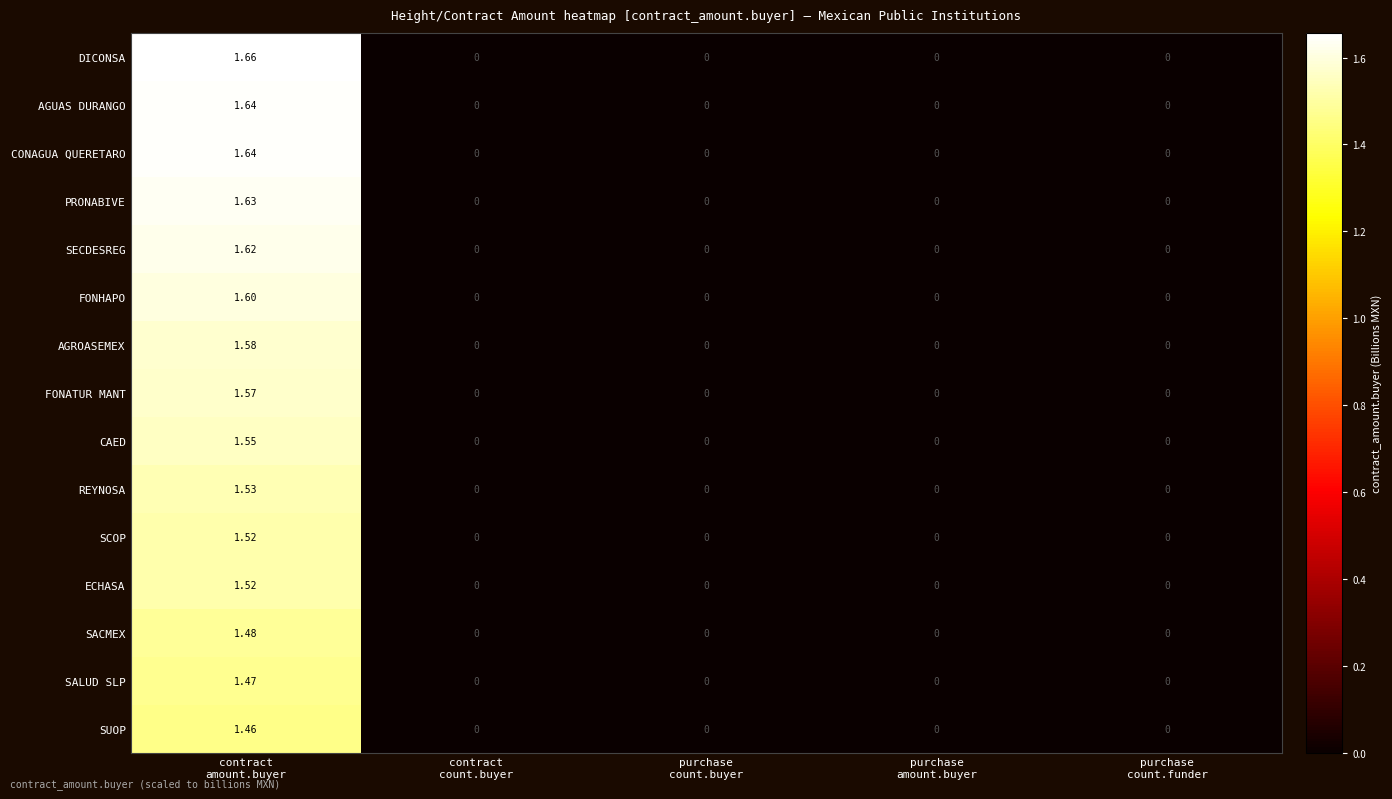

Count the number of categories in the chart.

5